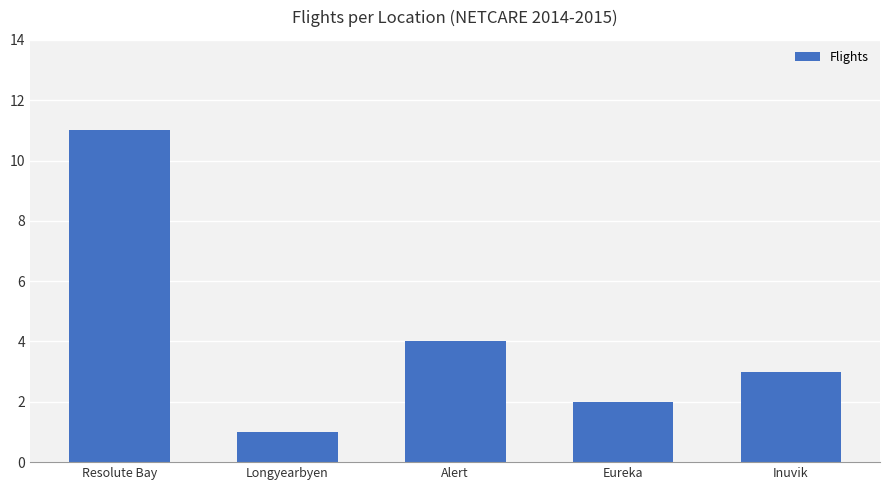

Count the values in the range 2 to 4.

3